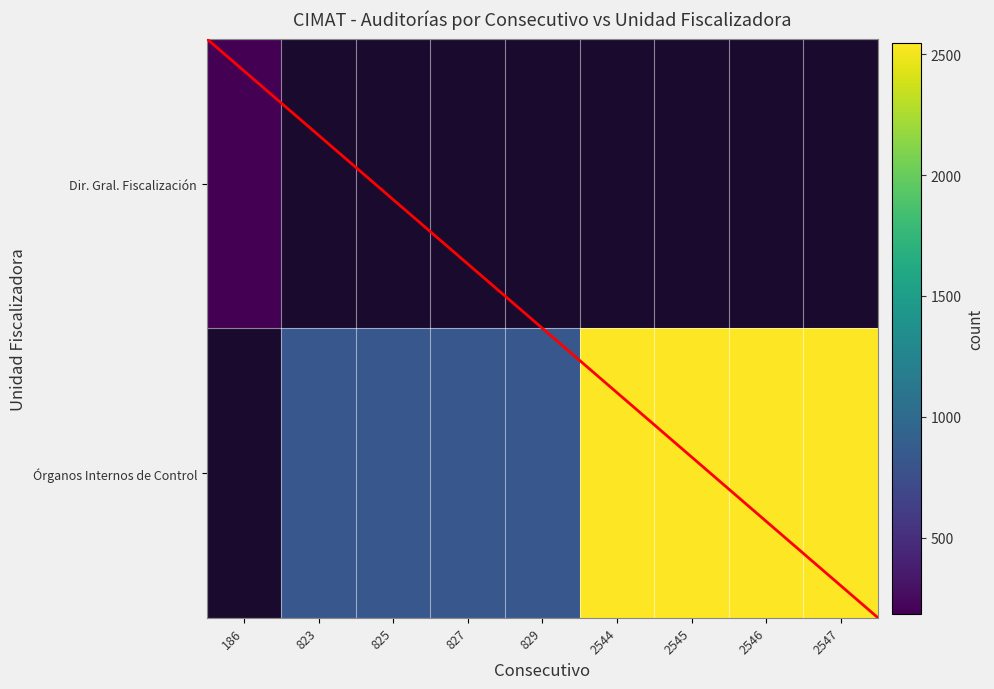

At which label does Órganos Internos de Control first exceed 829?

2544